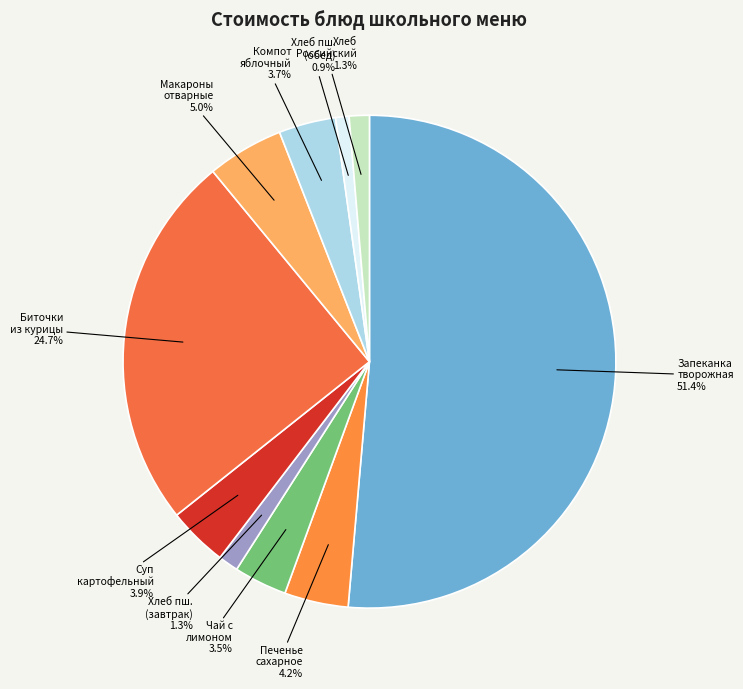

Count the number of slices in the pie.

10